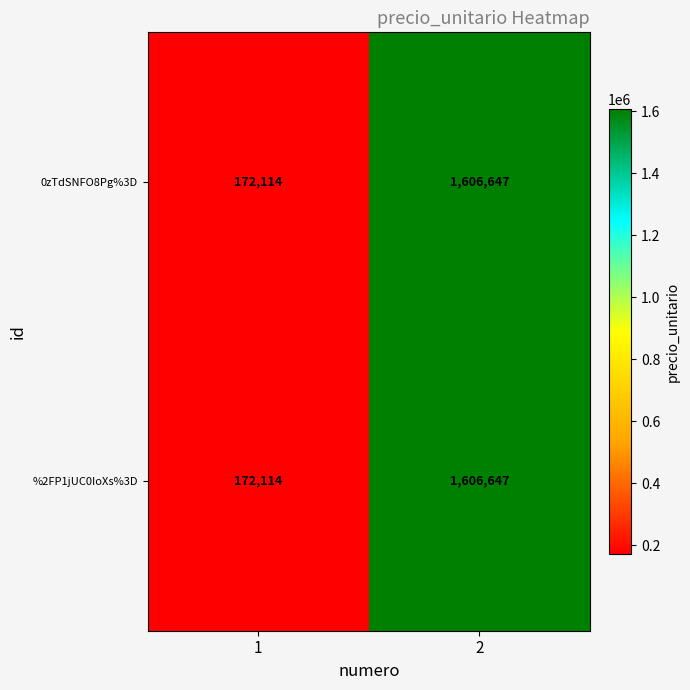

List the labels in order of 0zTdSNFO8Pg%3D value, largest first.

2, 1